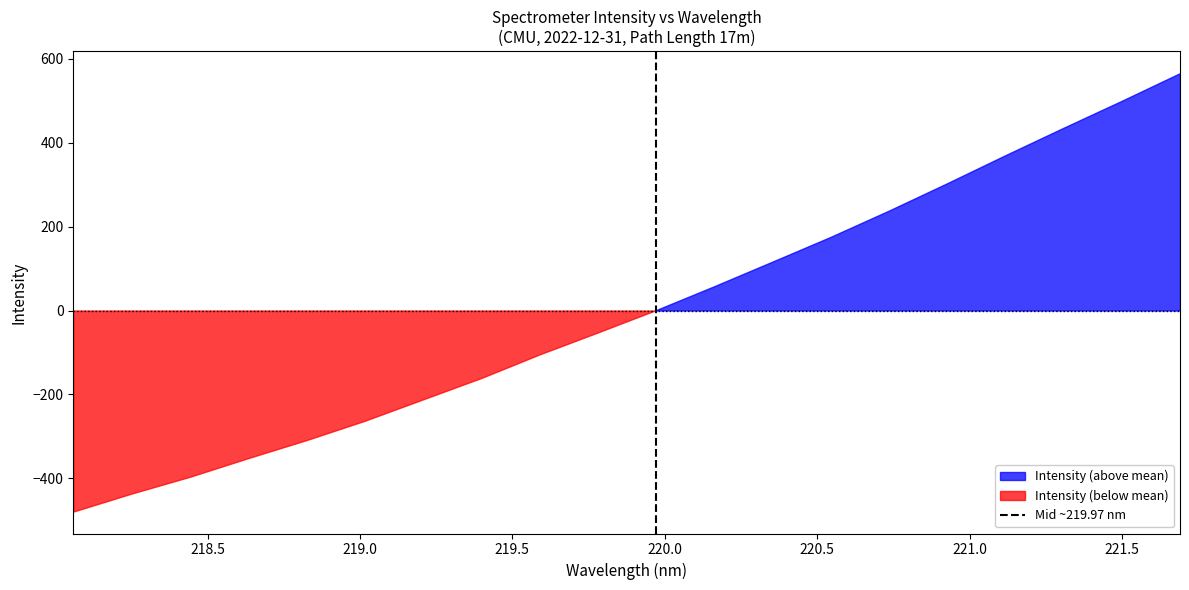

Count the number of categories in the chart.

2